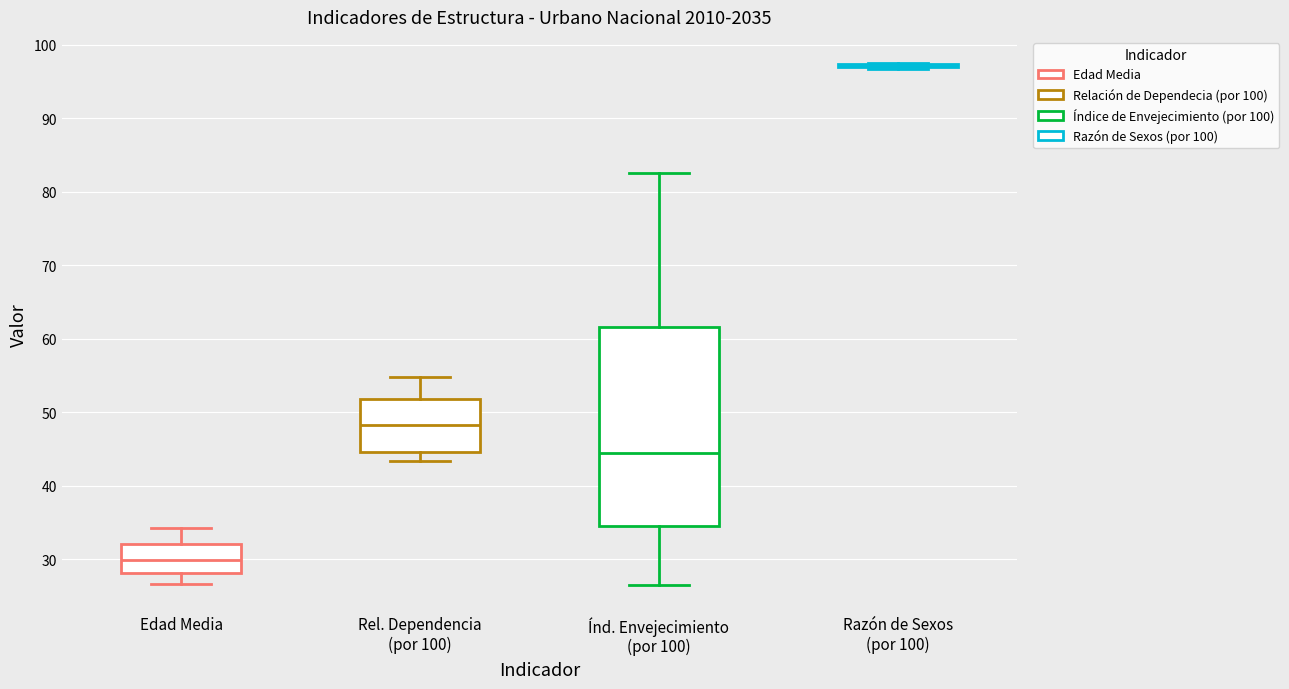

Reading left to right, transcribe this box plot: for each box, give where its median line is, the range the box spans, and where its two whiskers end, as read against the y-axis. The values are not printed on the chart, so give them approximately, as read against the axis.

Edad Media: median 30, box 28 to 32, whiskers 27 to 34
Rel. Dependencia (por 100): median 48, box 45 to 52, whiskers 43 to 55
Índ. Envejecimiento (por 100): median 44, box 35 to 62, whiskers 27 to 82
Razón de Sexos (por 100): box collapsed to a line at 97, whiskers 97 to 98